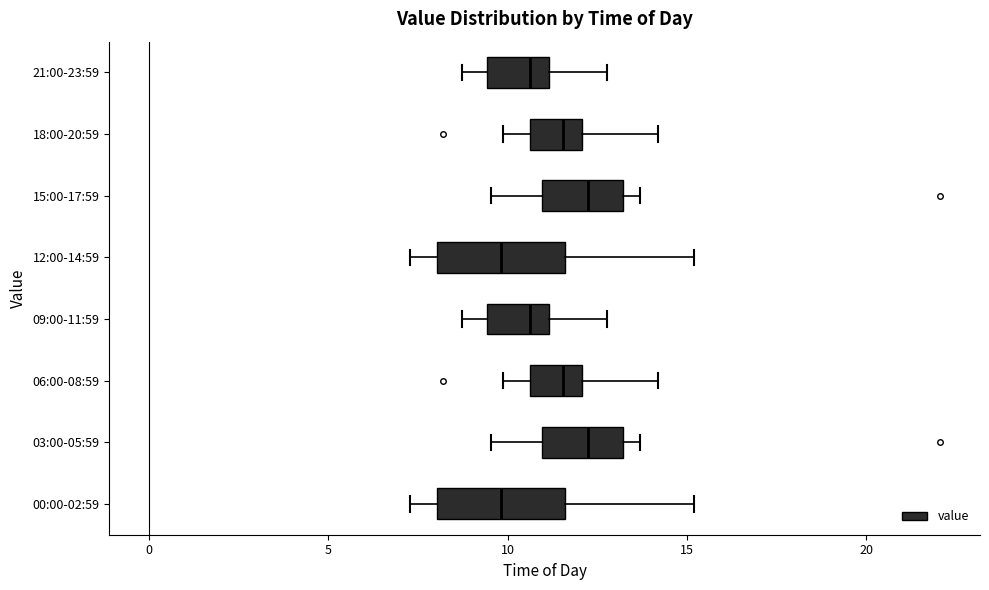

Reading bottom to top, read every box against the x-axis: the position of its median line, the range the box covers, and the ends of its whiskers. The values are not printed on the chart, so give them approximately, as read against the axis.

00:00-02:59: median 10.0, box 8.0 to 11.5, whiskers 7.5 to 15.0
03:00-05:59: median 12.5, box 11.0 to 13.0, whiskers 9.5 to 13.5
06:00-08:59: median 11.5, box 10.5 to 12.0, whiskers 10.0 to 14.0
09:00-11:59: median 10.5, box 9.5 to 11.0, whiskers 8.5 to 13.0
12:00-14:59: median 10.0, box 8.0 to 11.5, whiskers 7.5 to 15.0
15:00-17:59: median 12.5, box 11.0 to 13.0, whiskers 9.5 to 13.5
18:00-20:59: median 11.5, box 10.5 to 12.0, whiskers 10.0 to 14.0
21:00-23:59: median 10.5, box 9.5 to 11.0, whiskers 8.5 to 13.0